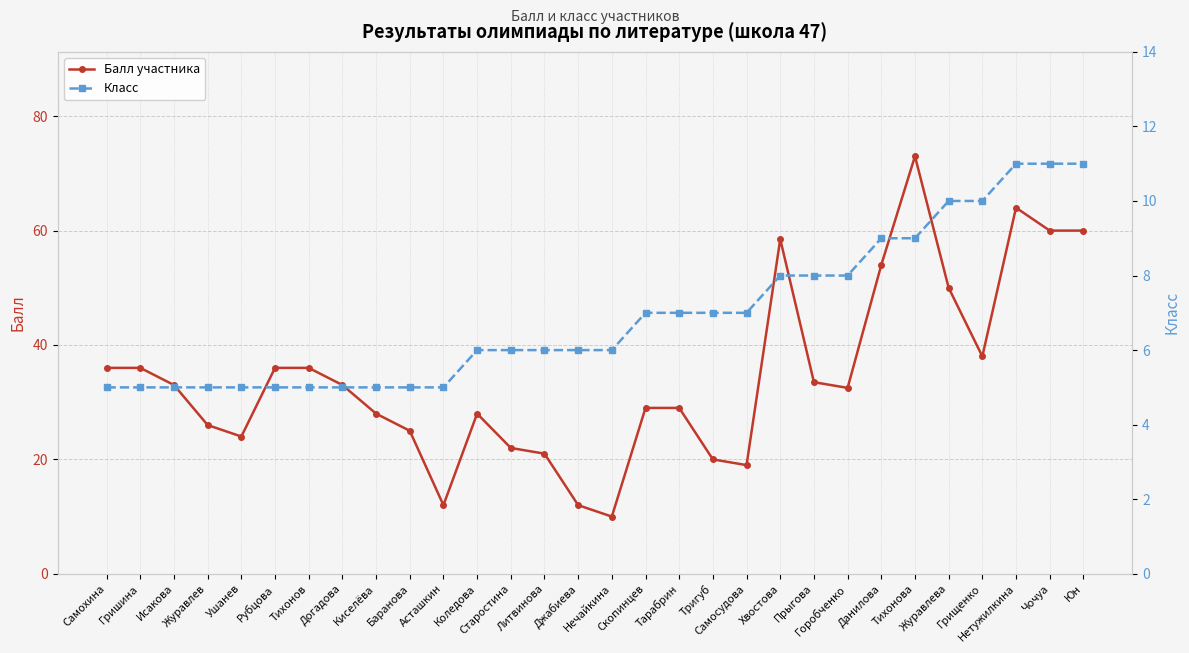

What is the label of the 22nd point from the right?

Киселёва